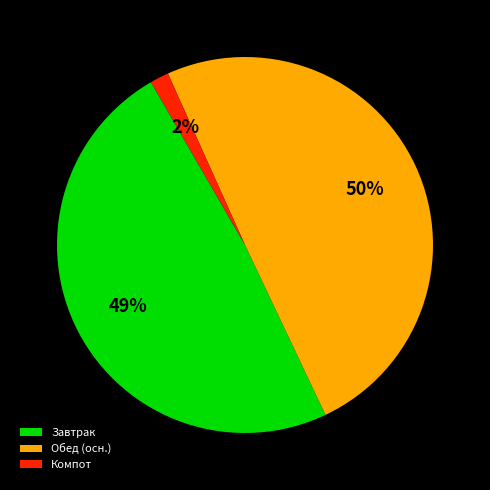

Is it true that Обед (осн.) is 50% of the pie?

True